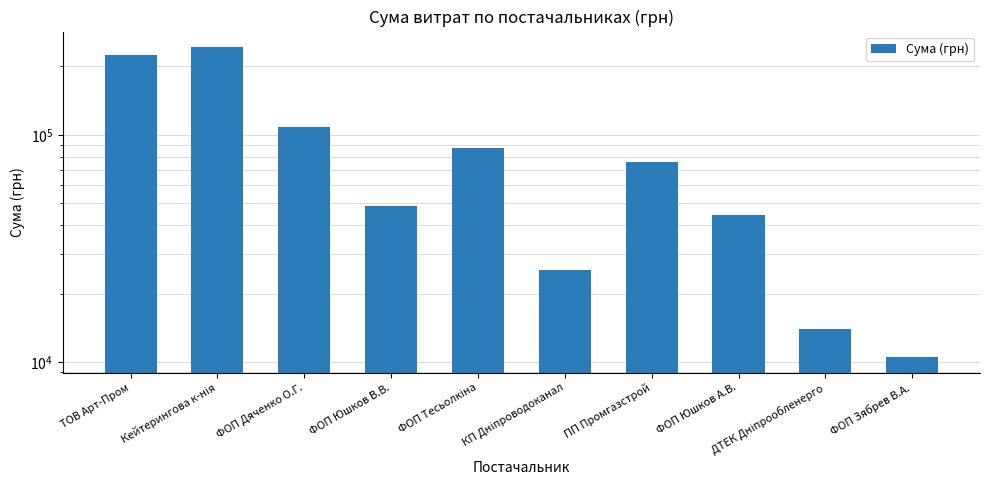

How many categories are shown in the chart?

10